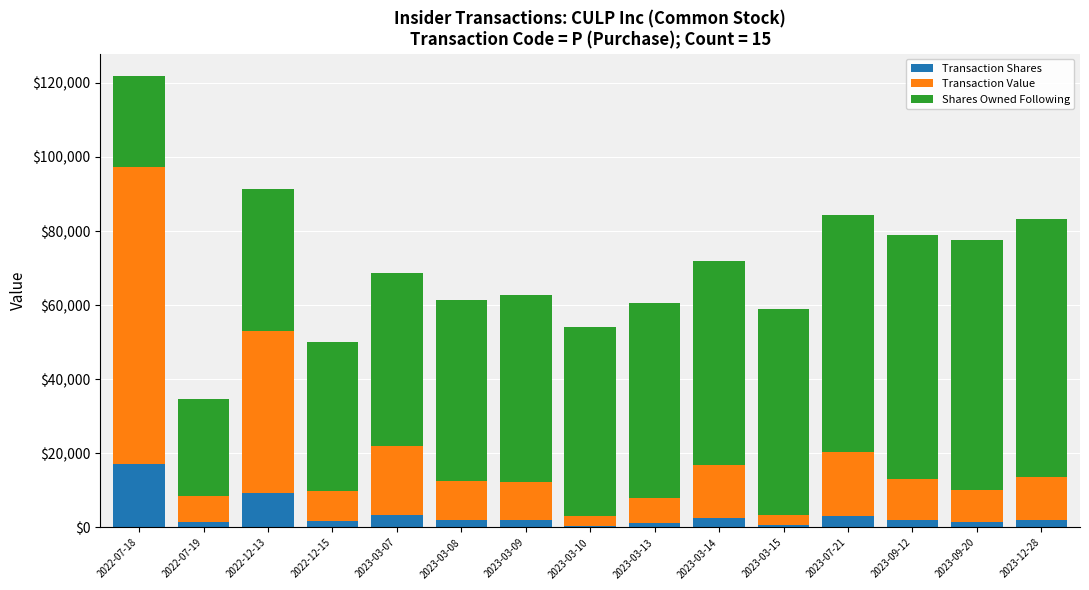

At which category is the sum across all series the highest?

2022-07-18